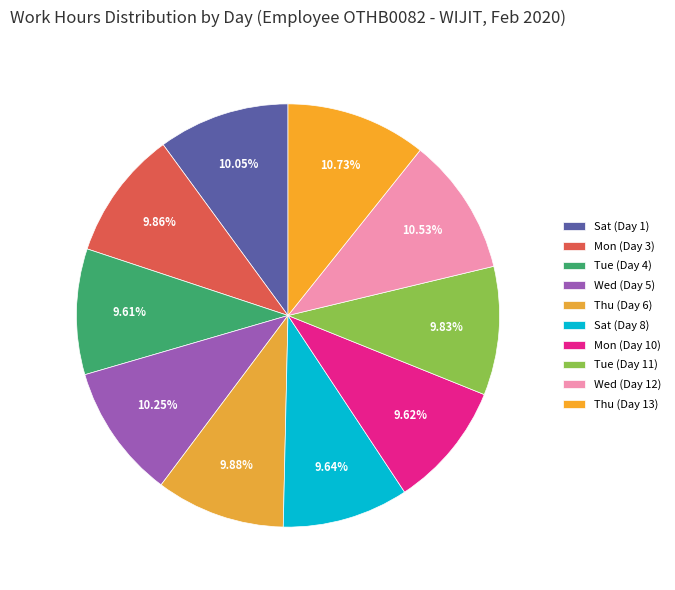

Count the number of slices in the pie.

10